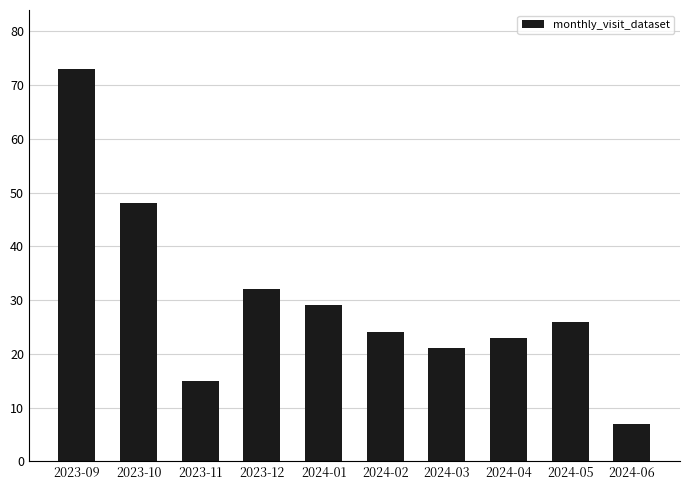

What is the average value?

30